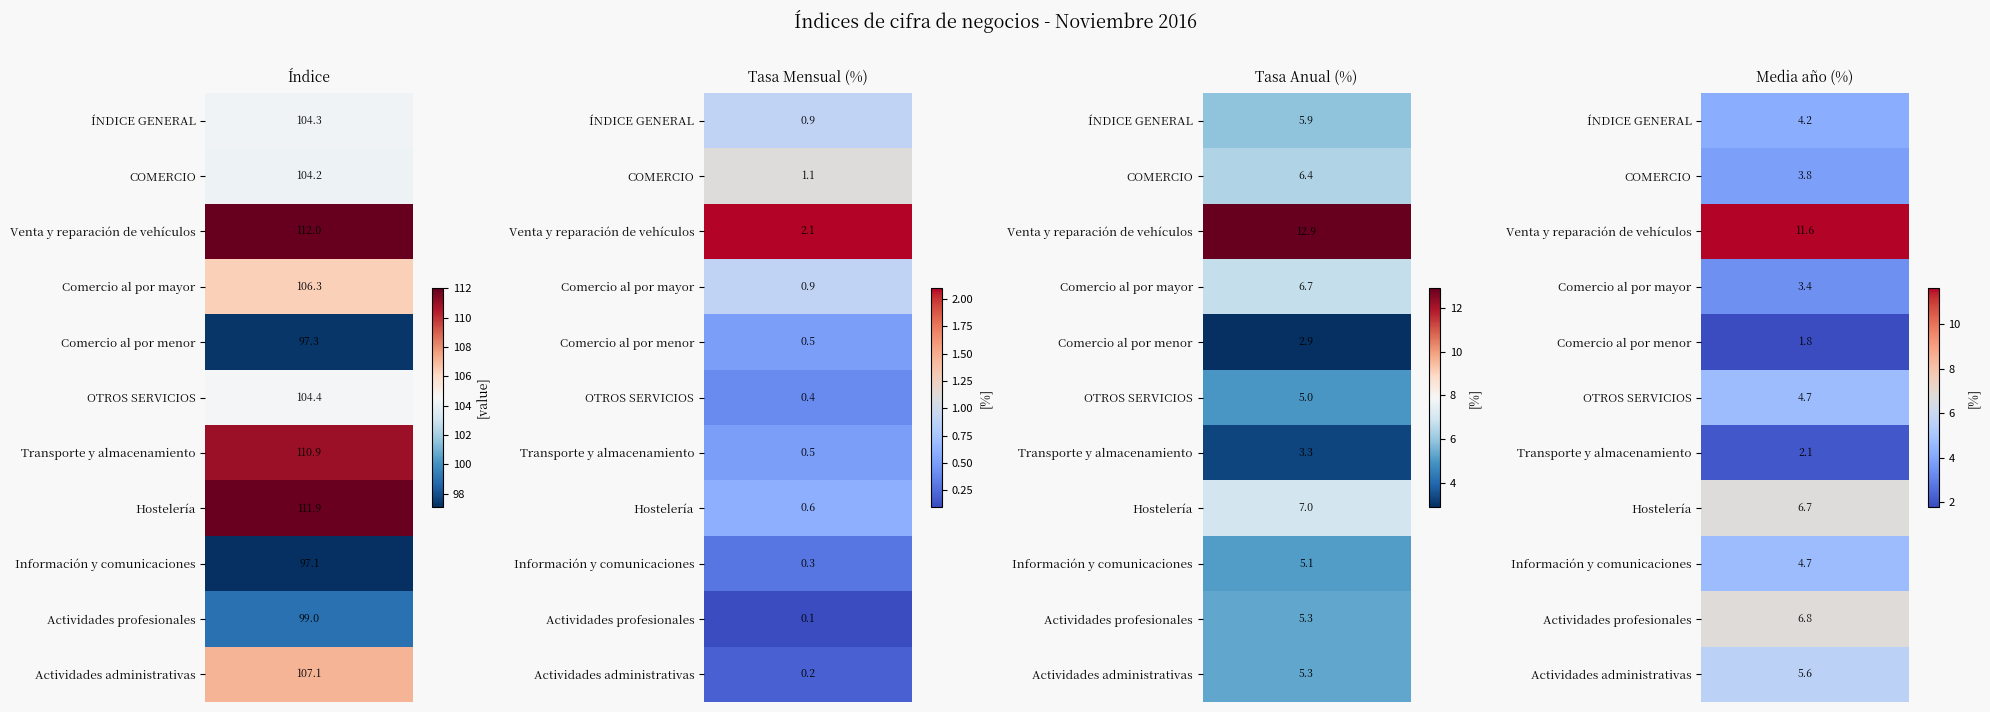

Which series has the largest range (max minus min)?

Índice